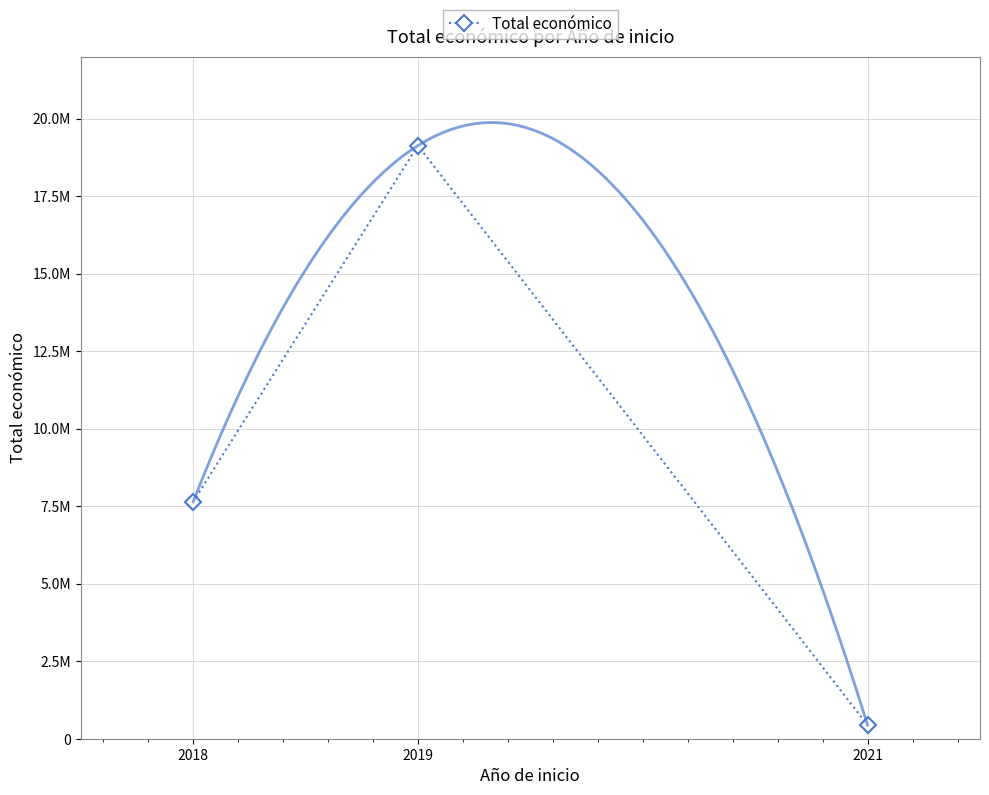

What is the change in value from 2018 to 2019?

+11489242